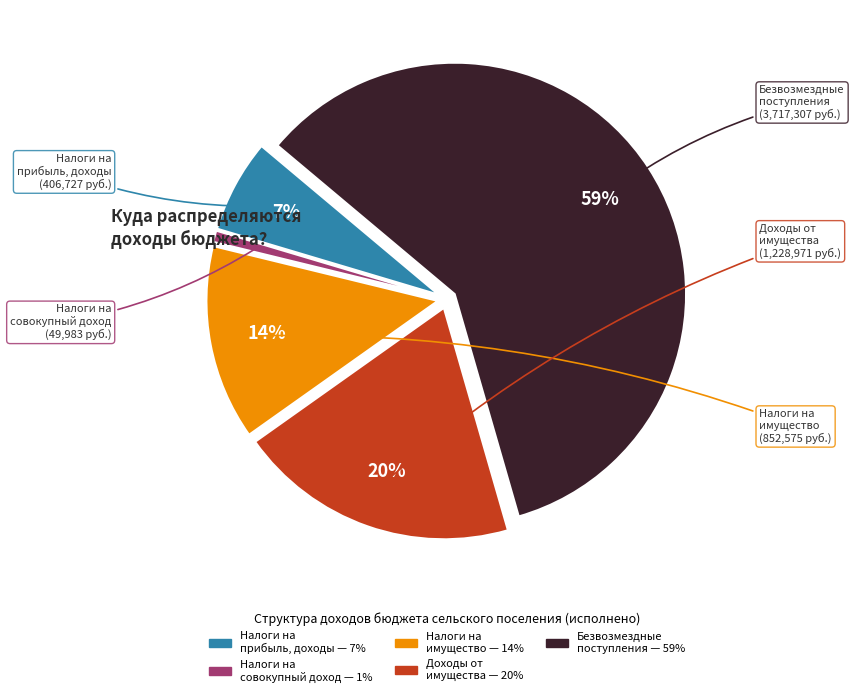

Is there any slice that represents more than half of the pie?

Yes